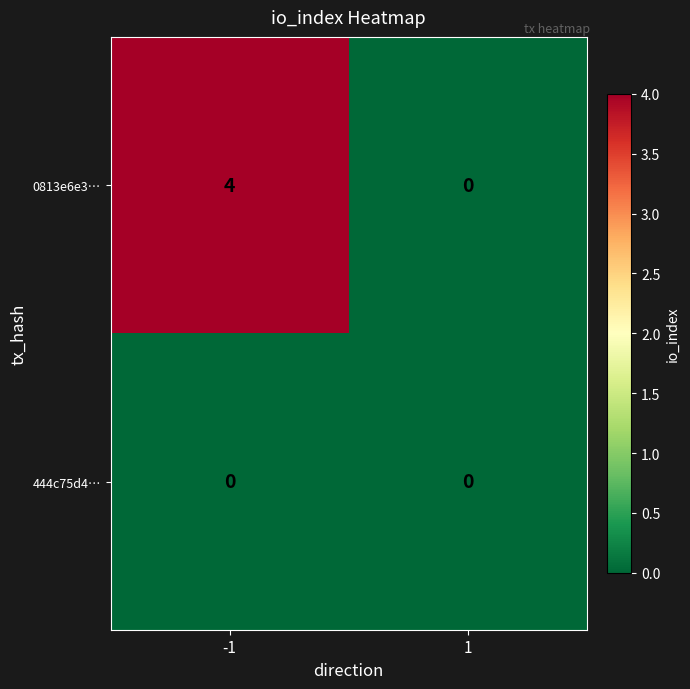

Which series has the largest range (max minus min)?

0813e6e3…